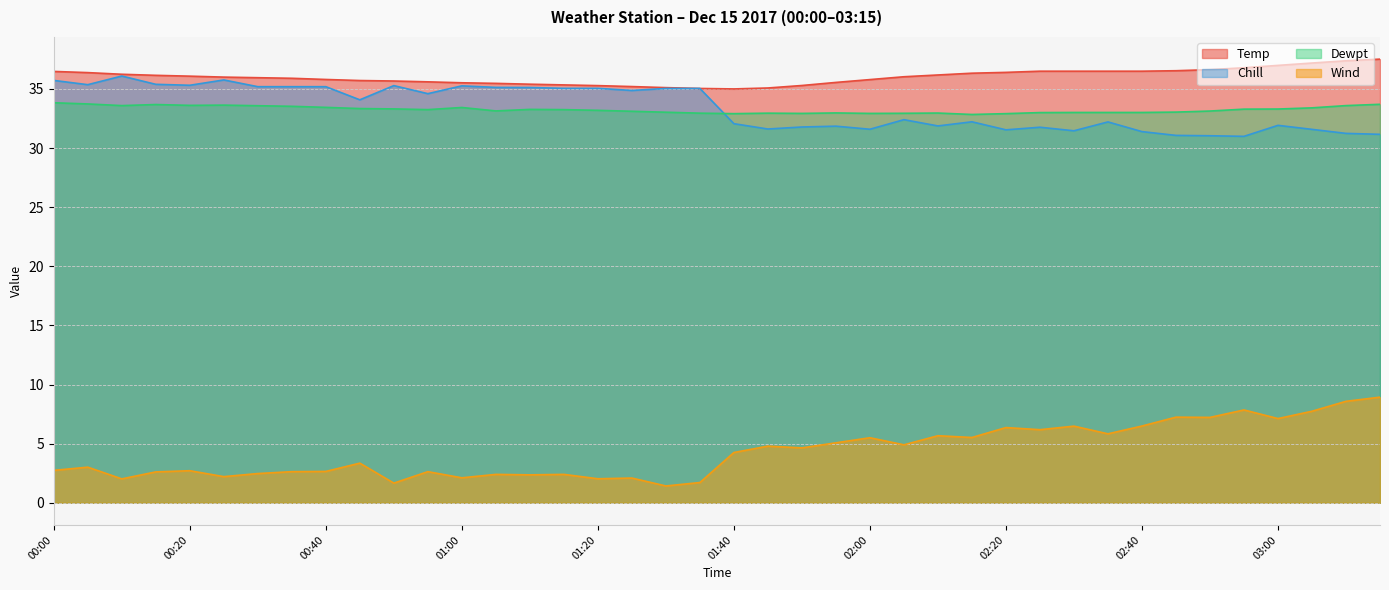

Reading left to right, list all the values displayed in this chart.

Temp: 00:00=36.5	00:05=36.4	00:10=36.2	00:15=36.1	00:20=36.1	00:25=36.0	00:30=36.0	00:35=35.9	00:40=35.8	00:45=35.7	00:50=35.7	00:55=35.6	01:00=35.5	01:05=35.5	01:10=35.4	01:15=35.3	01:20=35.3	01:25=35.2	01:30=35.1	01:35=35.0	01:40=35.0	01:45=35.1	01:50=35.3	01:55=35.5	02:00=35.8	02:05=36.0	02:10=36.2	02:15=36.3	02:20=36.4	02:25=36.5	02:30=36.5	02:35=36.5	02:40=36.5	02:45=36.5	02:50=36.6	02:55=36.8	03:00=37.0	03:05=37.2	03:10=37.4	03:15=37.5
Chill: 00:00=35.7	00:05=35.4	00:10=36.1	00:15=35.4	00:20=35.3	00:25=35.8	00:30=35.2	00:35=35.2	00:40=35.2	00:45=34.1	00:50=35.3	00:55=34.6	01:00=35.3	01:05=35.1	01:10=35.1	01:15=35.0	01:20=35.0	01:25=34.9	01:30=35.0	01:35=35.0	01:40=32.1	01:45=31.6	01:50=31.8	01:55=31.9	02:00=31.6	02:05=32.4	02:10=31.9	02:15=32.2	02:20=31.5	02:25=31.8	02:30=31.5	02:35=32.2	02:40=31.4	02:45=31.1	02:50=31.0	02:55=31.0	03:00=31.9	03:05=31.6	03:10=31.2	03:15=31.2
Dewpt: 00:00=33.8	00:05=33.7	00:10=33.6	00:15=33.7	00:20=33.6	00:25=33.6	00:30=33.6	00:35=33.5	00:40=33.4	00:45=33.3	00:50=33.3	00:55=33.2	01:00=33.4	01:05=33.1	01:10=33.3	01:15=33.2	01:20=33.2	01:25=33.1	01:30=33.0	01:35=33.0	01:40=32.9	01:45=33.0	01:50=32.9	01:55=33.0	02:00=32.9	02:05=32.9	02:10=33.0	02:15=32.8	02:20=32.9	02:25=33.0	02:30=33.0	02:35=33.0	02:40=33.0	02:45=33.0	02:50=33.1	02:55=33.3	03:00=33.3	03:05=33.4	03:10=33.6	03:15=33.7
Wind: 00:00=2.7	00:05=3.0	00:10=2.0	00:15=2.6	00:20=2.7	00:25=2.2	00:30=2.5	00:35=2.6	00:40=2.6	00:45=3.4	00:50=1.7	00:55=2.6	01:00=2.1	01:05=2.4	01:10=2.4	01:15=2.4	01:20=2.0	01:25=2.1	01:30=1.4	01:35=1.7	01:40=4.2	01:45=4.8	01:50=4.6	01:55=5.1	02:00=5.5	02:05=4.9	02:10=5.7	02:15=5.5	02:20=6.4	02:25=6.2	02:30=6.5	02:35=5.8	02:40=6.5	02:45=7.2	02:50=7.2	02:55=7.8	03:00=7.1	03:05=7.7	03:10=8.6	03:15=8.9